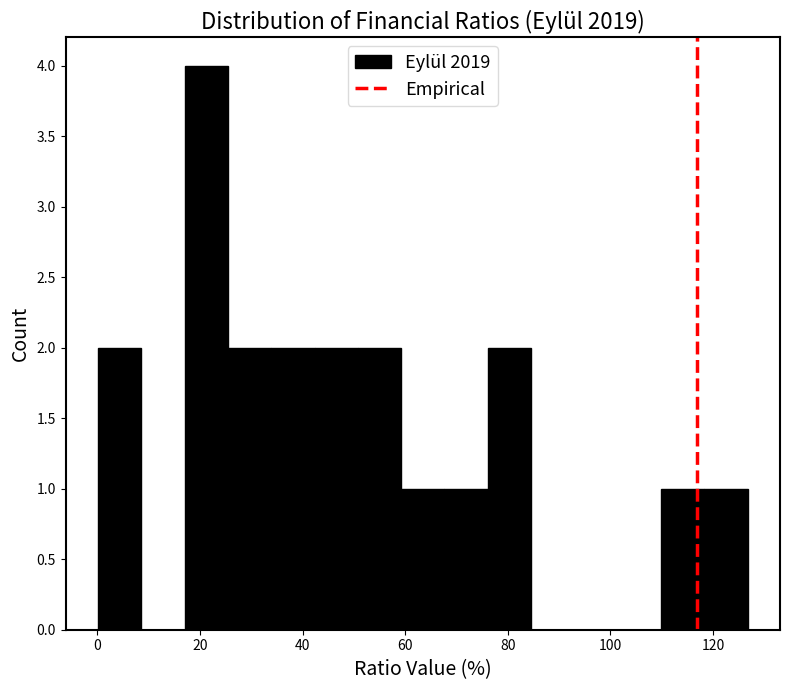

Reading left to right, list every bar in this chart as the range it spans on the x-axis followed by its height. Neither the bar edges nor the heights are printed on the chart, so give them approximately, as read against the axes.

0 to 8: 2
8 to 18: 0
18 to 26: 4
26 to 34: 2
34 to 42: 2
42 to 50: 2
50 to 60: 2
60 to 68: 1
68 to 76: 1
76 to 84: 2
84 to 92: 0
92 to 102: 0
102 to 110: 0
110 to 118: 1
118 to 126: 1